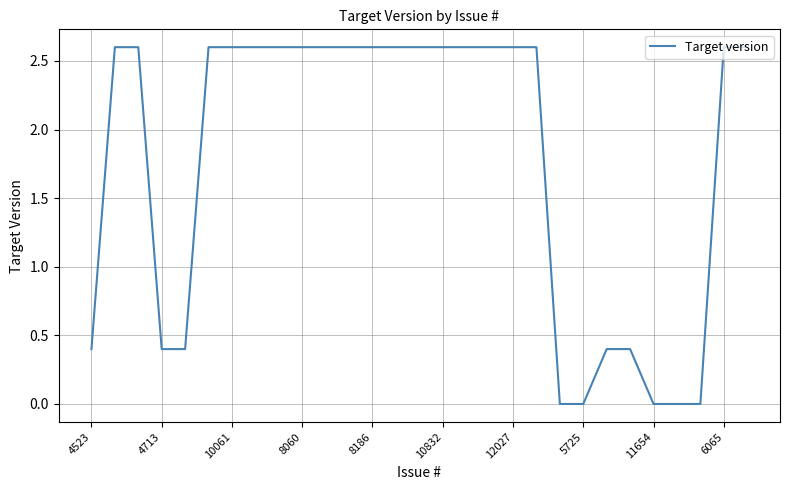

What is the maximum value shown in the chart?

2.6